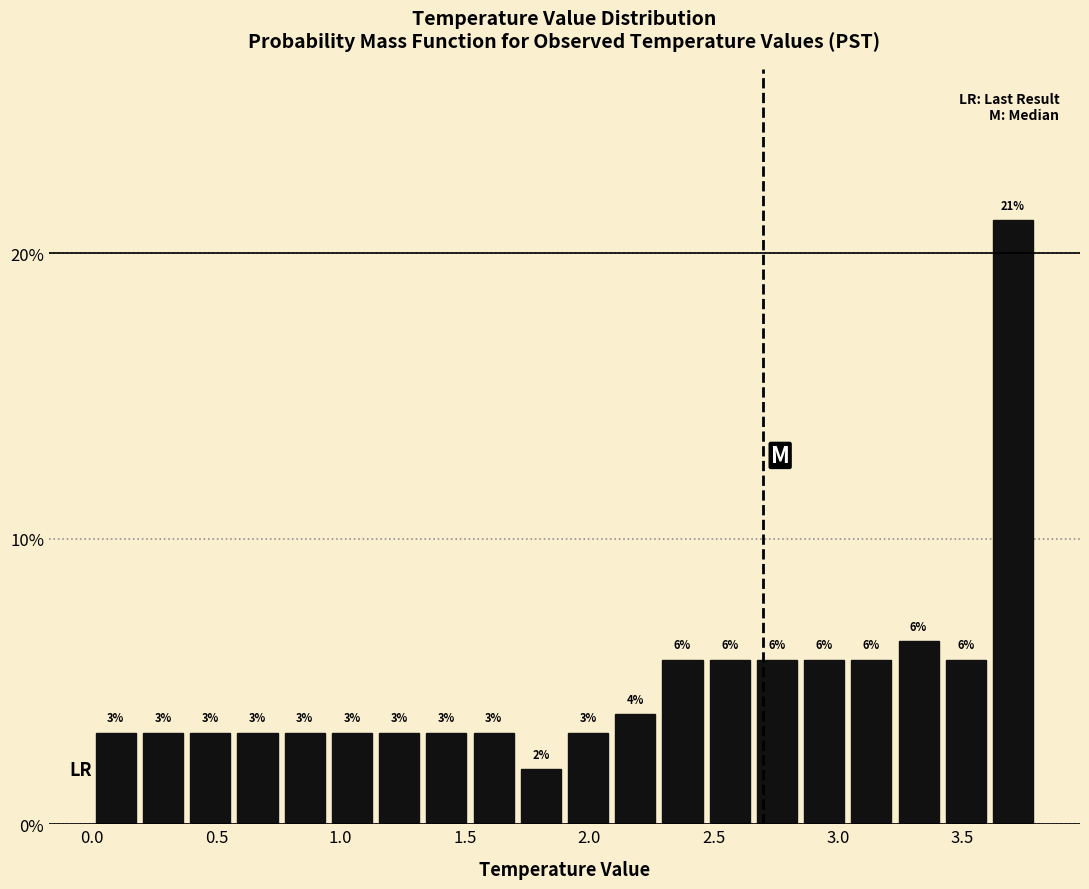

Around what value on the x-axis is the tallest bar? Give the approximate position of its centre, as read against the axis.

3.70